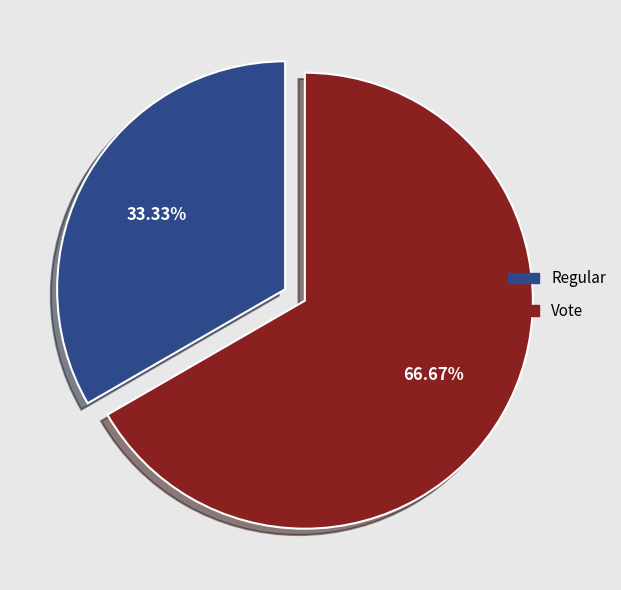

The Vote slice represents 77% of the pie. True or false?

False